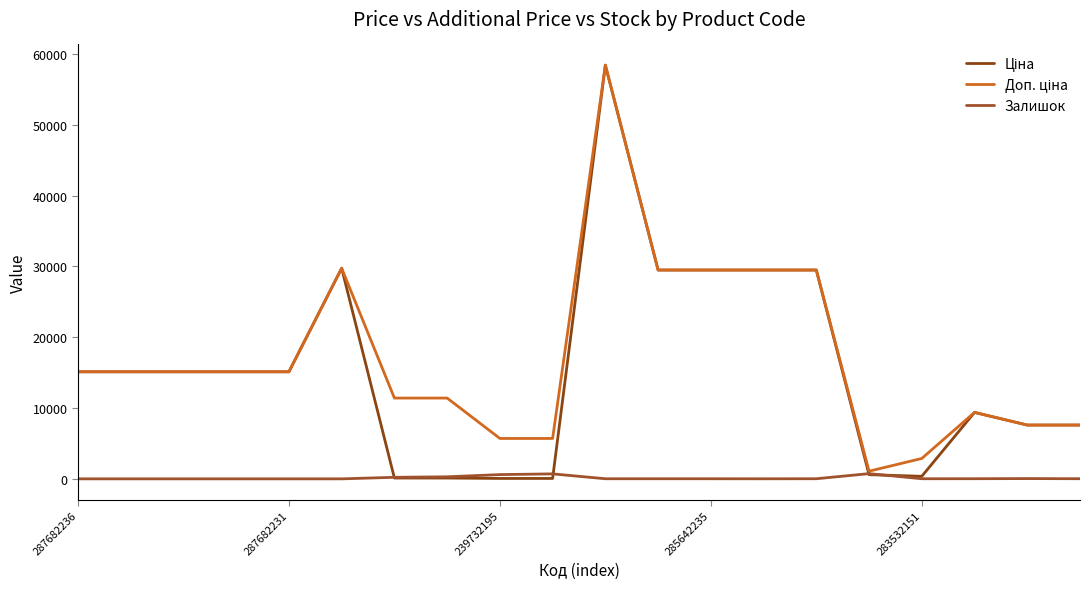

What is the highest value of the Ціна series?

58426.5